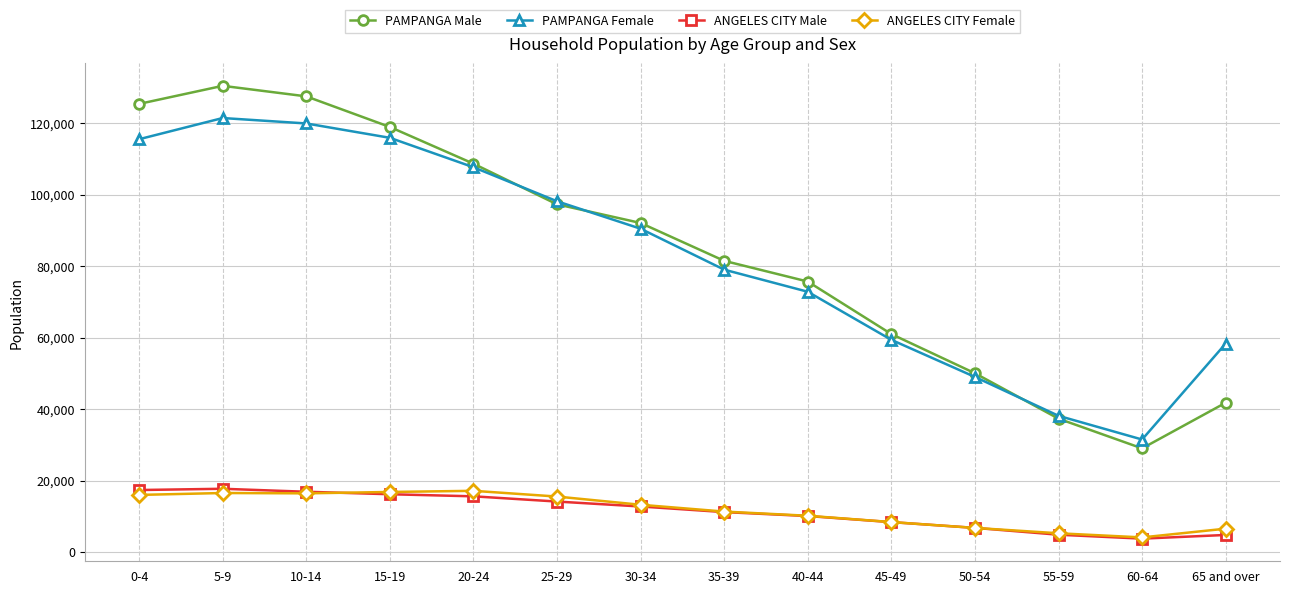

At which label does PAMPANGA Female reach its minimum?

60-64